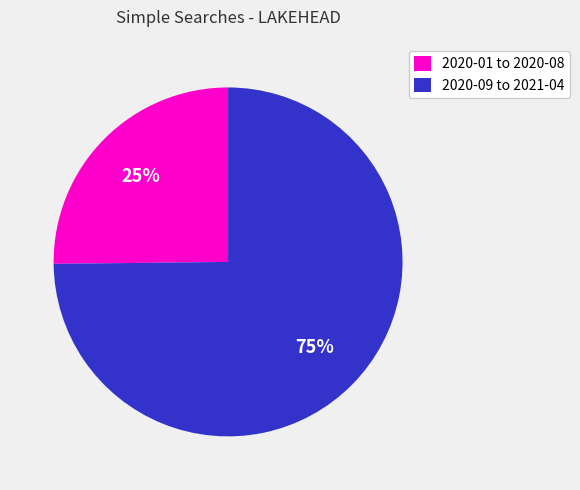

Which slice is the largest?

2020-09 to 2021-04